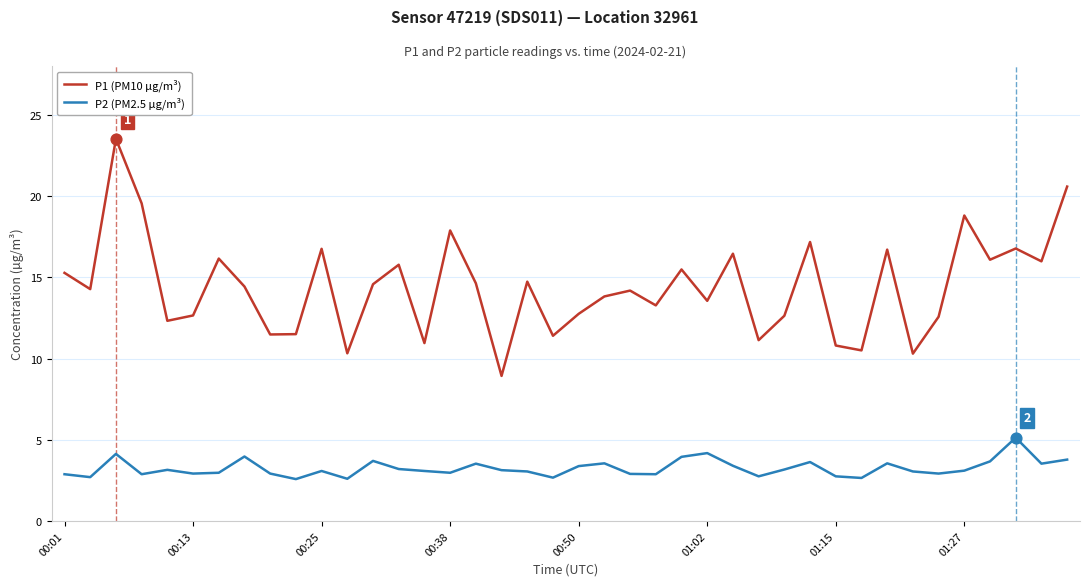

What is the difference between the maximum and minimum values in the P1 (PM10 µg/m³) series?

14.6